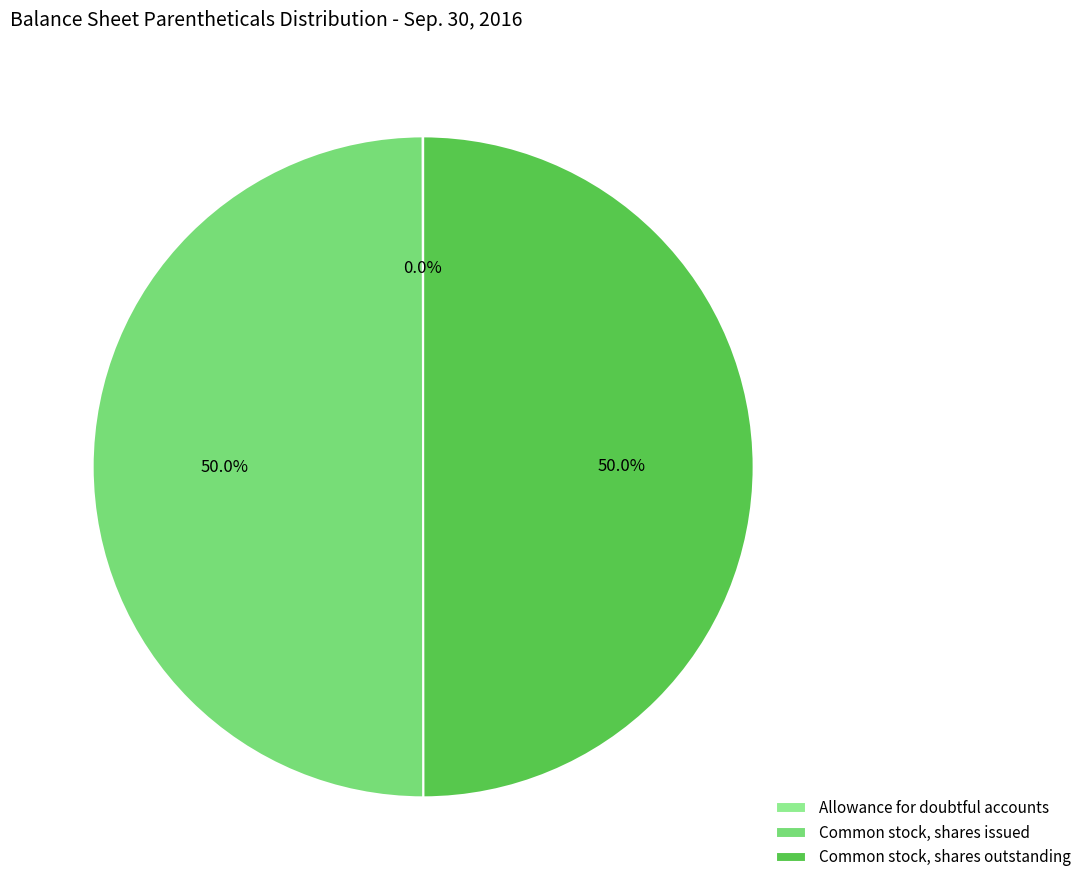

How many segments does this pie chart have?

3